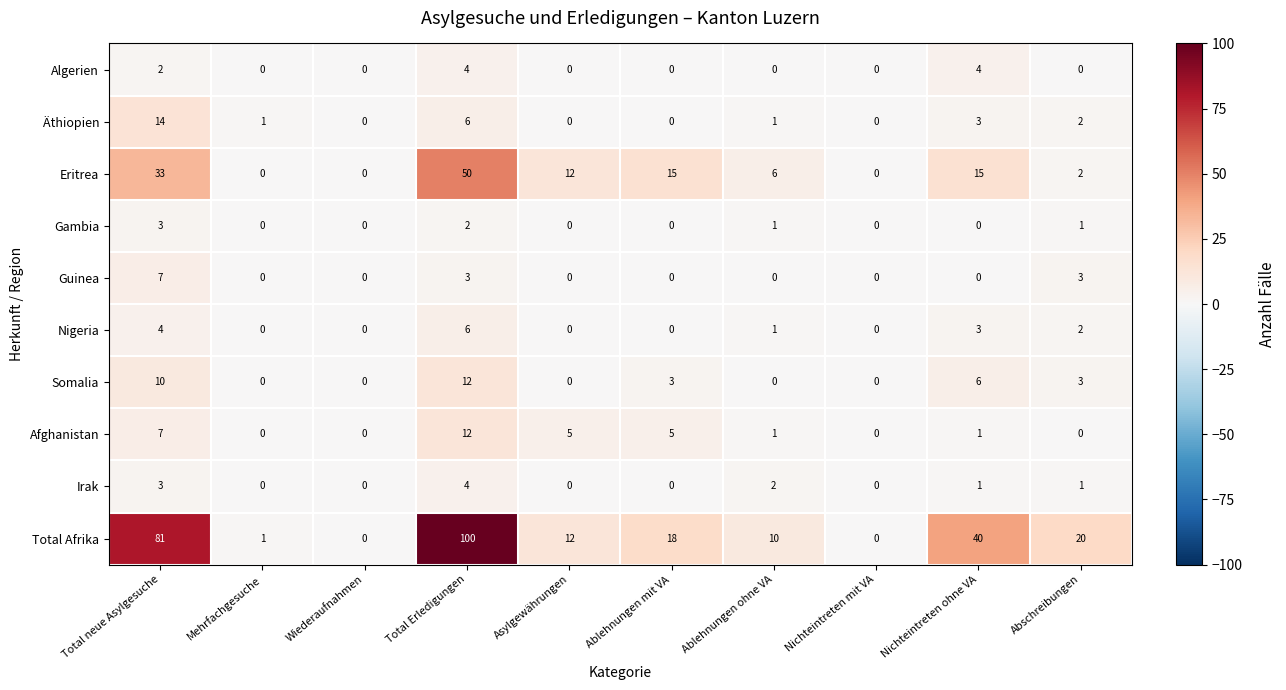

How many data points does each series have?

10